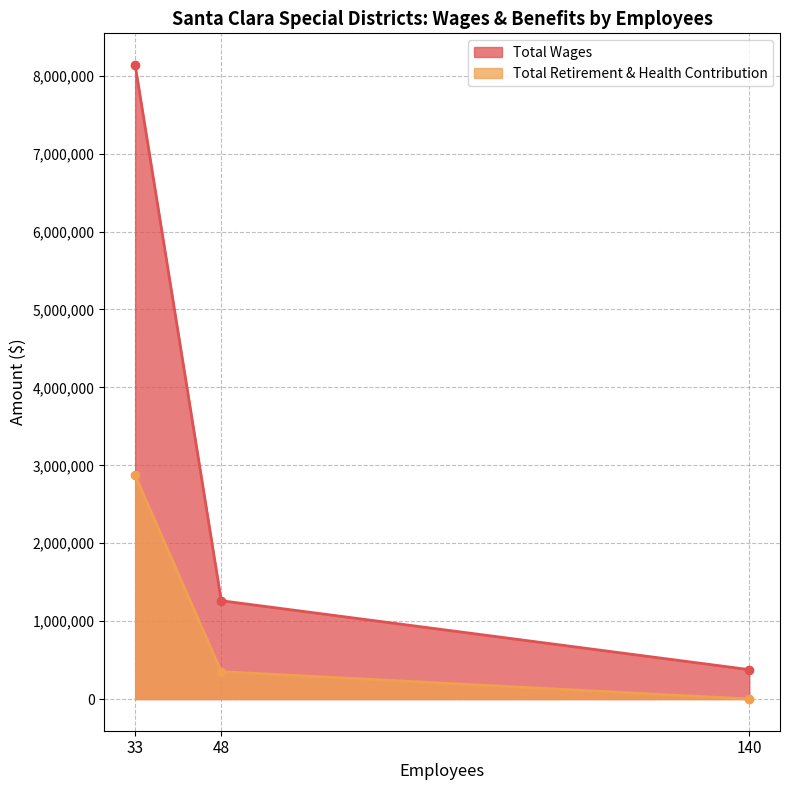

Between 140 and 48, which is larger?

48